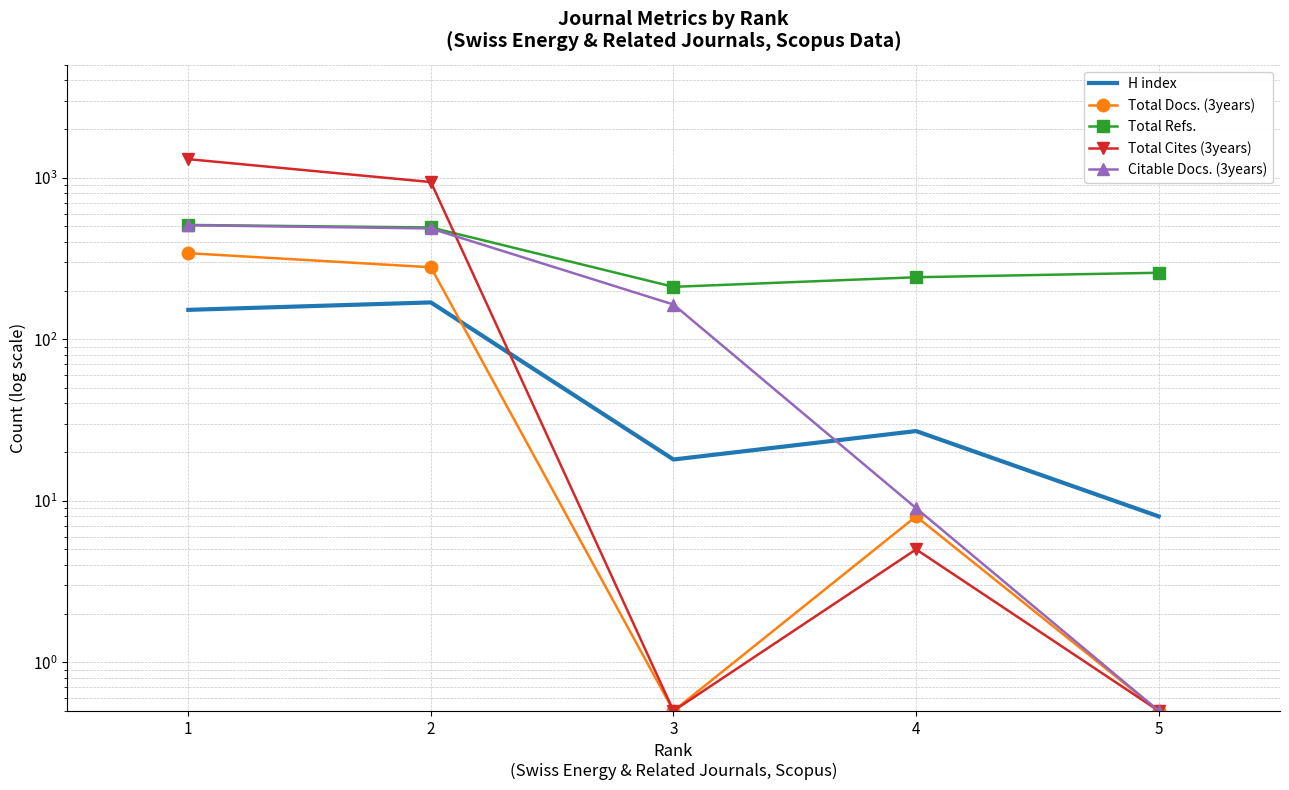

Rank the series by their maximum value, from highest to lowest.

Total Cites (3years), Total Refs., Citable Docs. (3years), Total Docs. (3years), H index